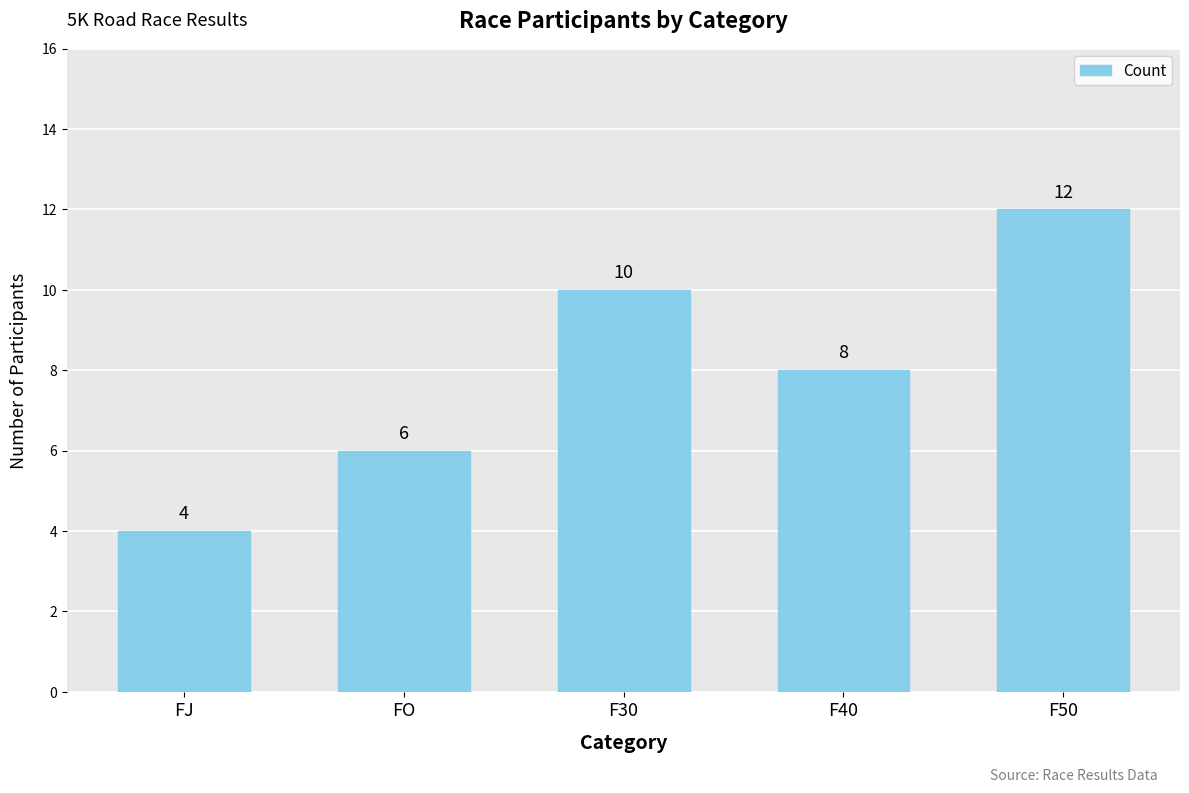

Which category has the lowest value across all series?

FJ